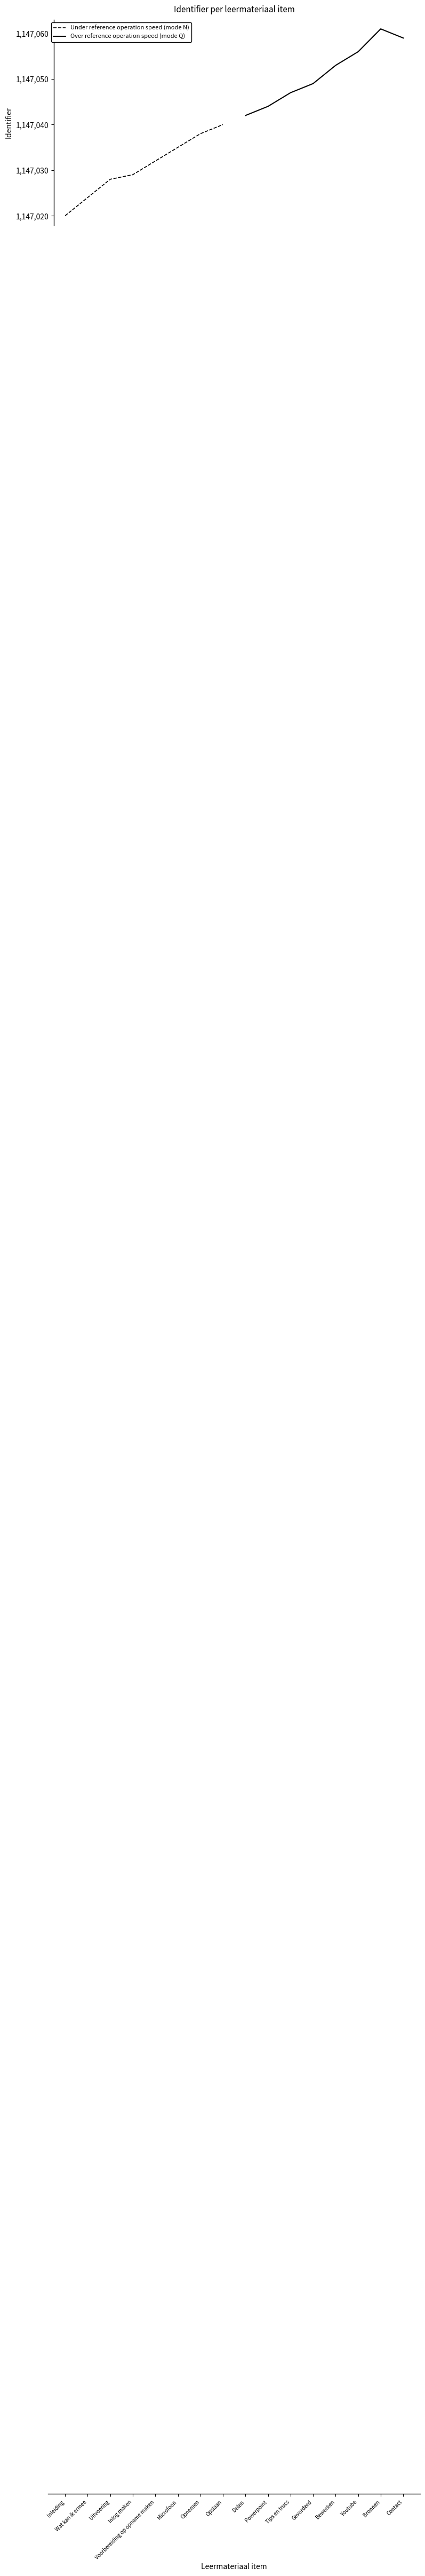

Which category has the highest value in the Under reference operation speed (mode N) series?

Opslaan